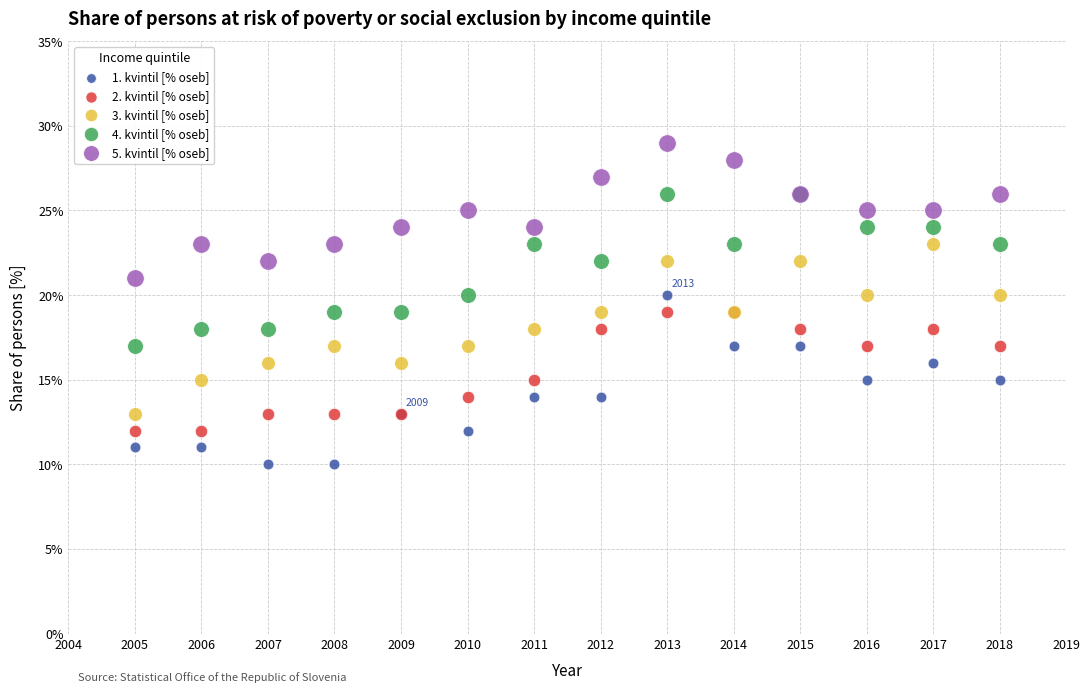

What is the X range (max minus min) for the scatter plot?

13